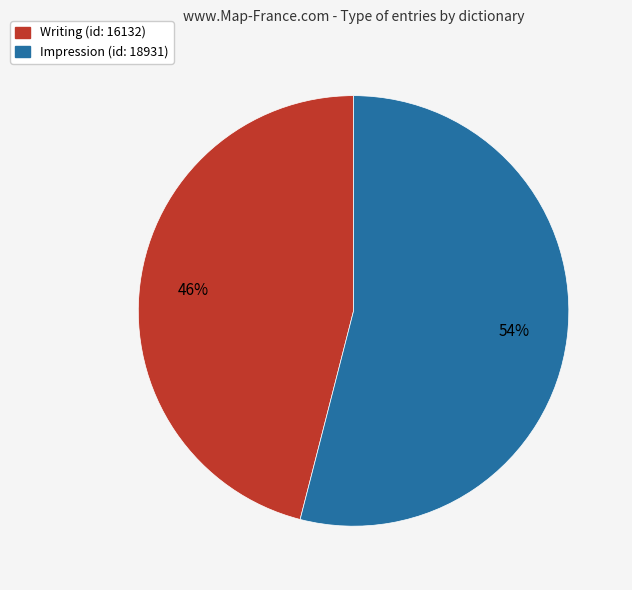

How many slices are in this pie chart?

2